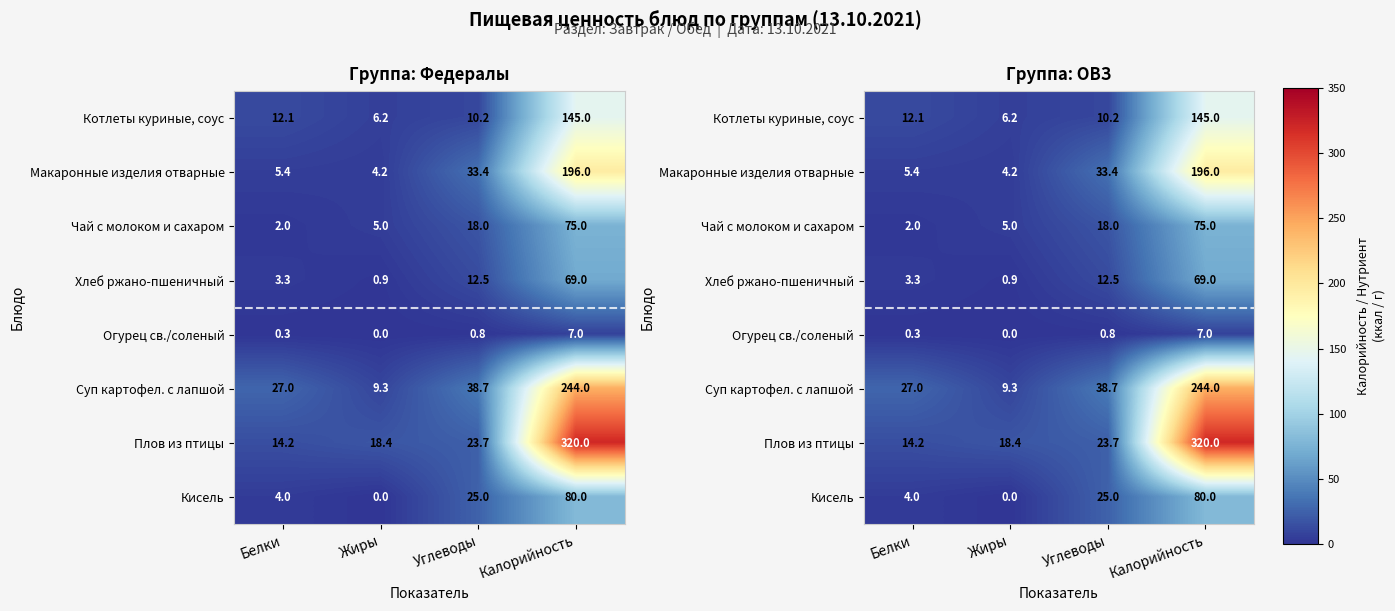

At how many categories does at least one series exceed 139?

1